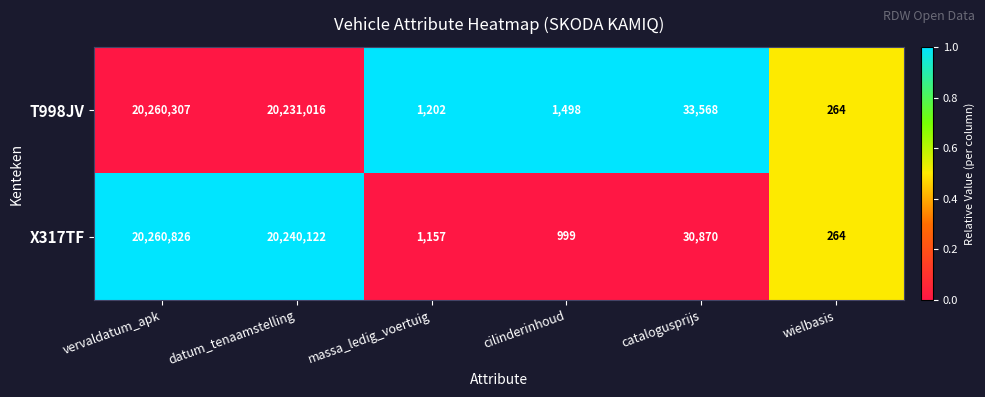

What is the difference between the maximum and minimum values in the X317TF series?

20260562